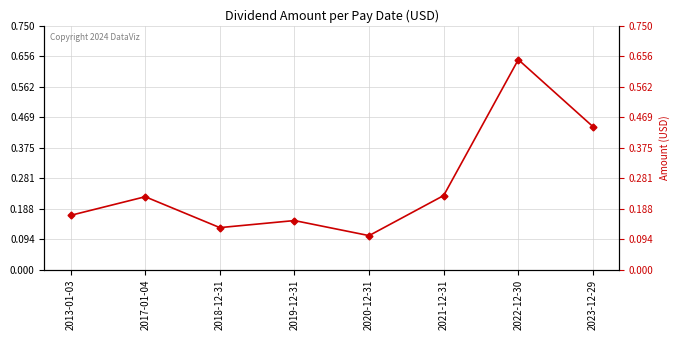

Reading left to right, what are all the values shown in this chart?

0.2	0.2	0.1	0.2	0.1	0.2	0.6	0.4